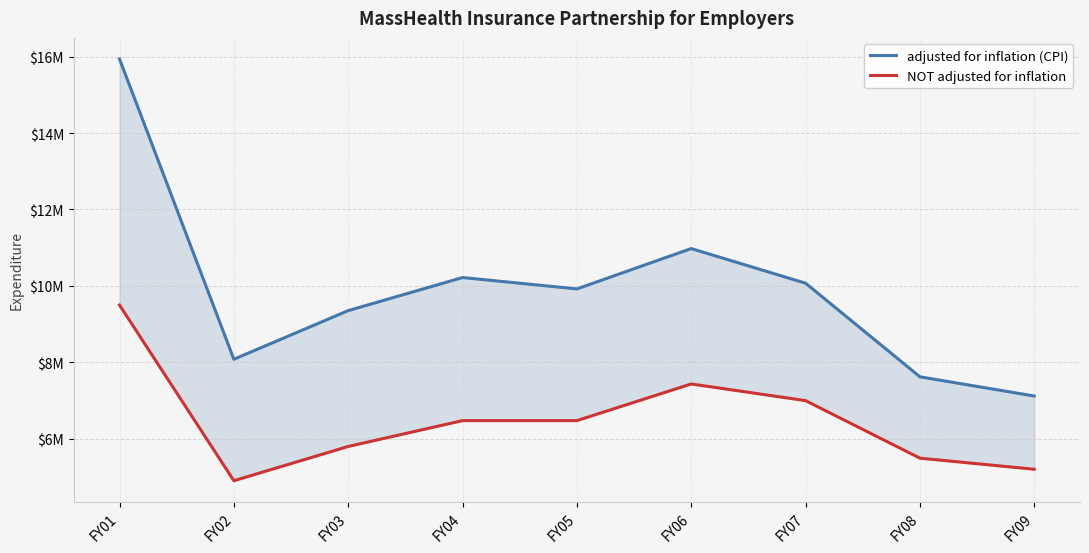

How many lines are shown in the chart?

2